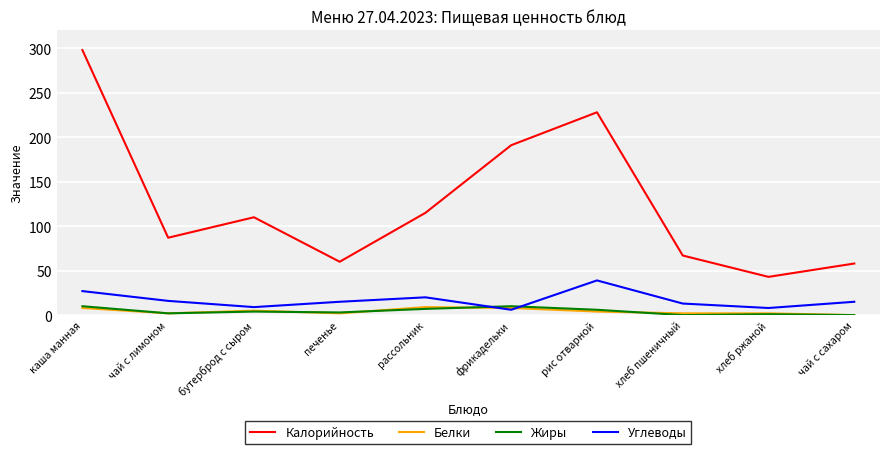

At which category is the sum across all series the highest?

каша манная